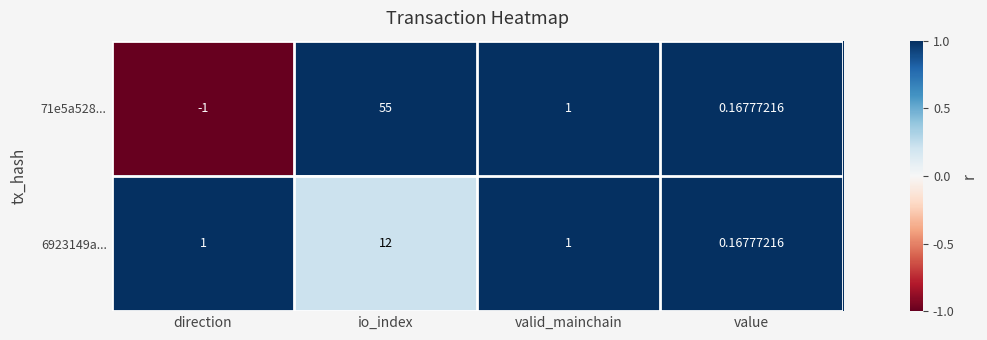

Where is 71e5a528... nearest to the value 27?

valid_mainchain